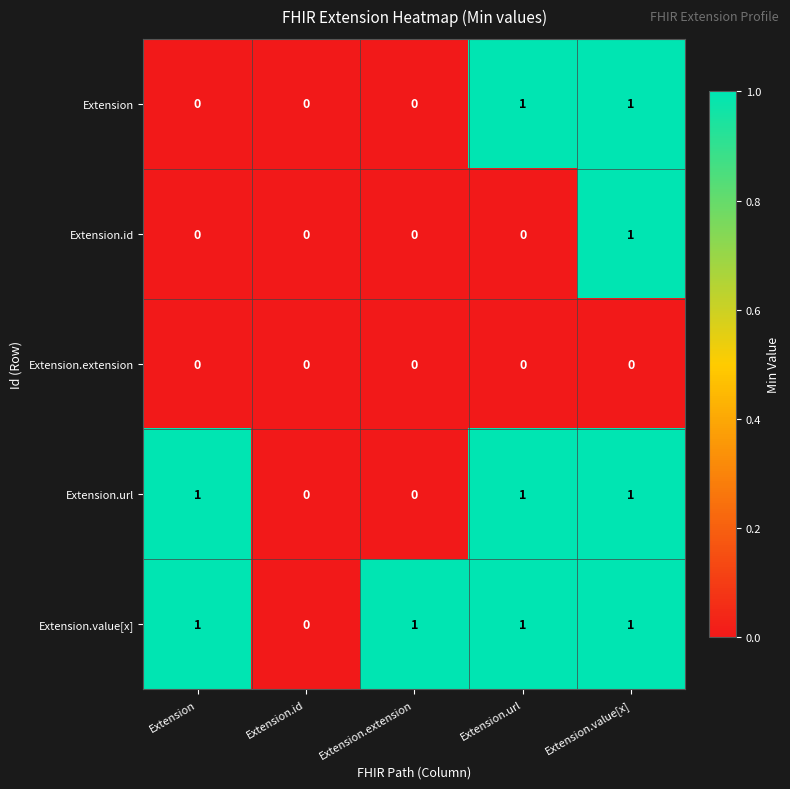

Is it true that Extension.value[x] equals 2 at Extension.extension?

False